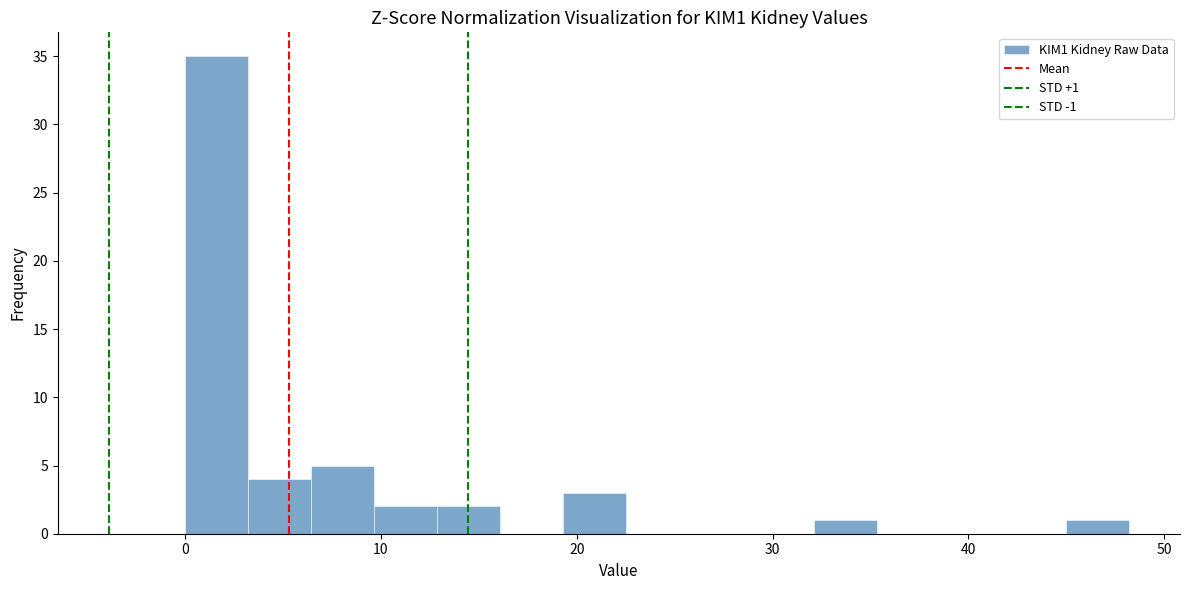

Read against the x-axis, roughly where is the centre of the tallest bar?

2